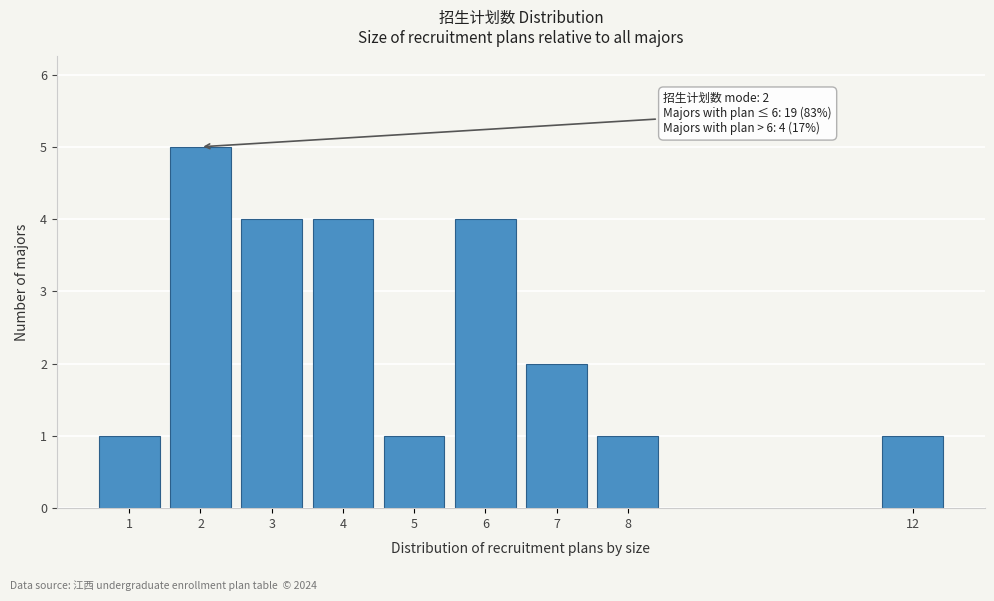

Reading left to right, extract all data points from this chart.

1=1	2=5	3=4	4=4	5=1	6=4	7=2	8=1	12=1